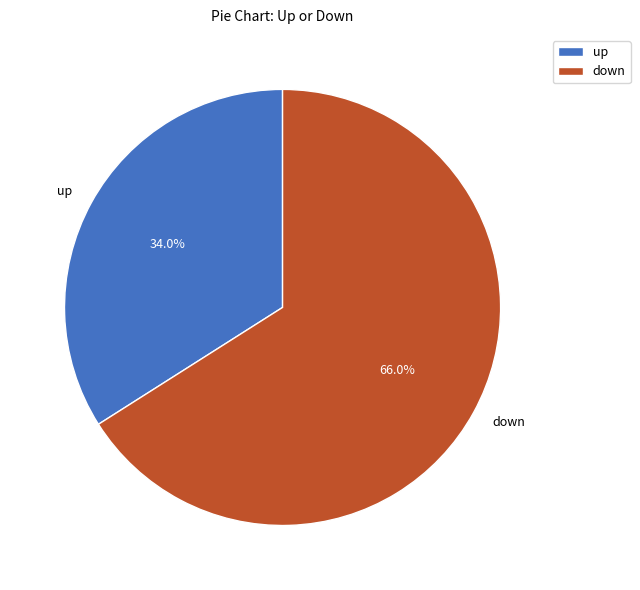

How much of the chart is everything except up?

66.0%